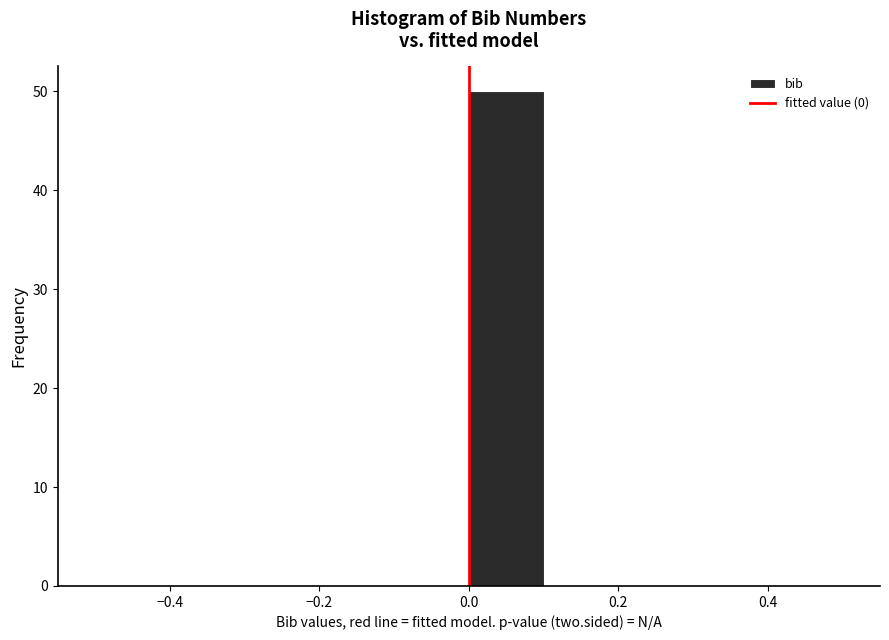

Reading left to right, transcribe this chart: for each bar, give the range it covers on the x-axis and its height. The values are not printed on the chart, so give them approximately, as read against the axis.

-0.5 to -0.4: 0
-0.4 to -0.3: 0
-0.3 to -0.2: 0
-0.2 to -0.1: 0
-0.1 to 0.0: 0
0.0 to 0.1: 50
0.1 to 0.2: 0
0.2 to 0.3: 0
0.3 to 0.4: 0
0.4 to 0.5: 0